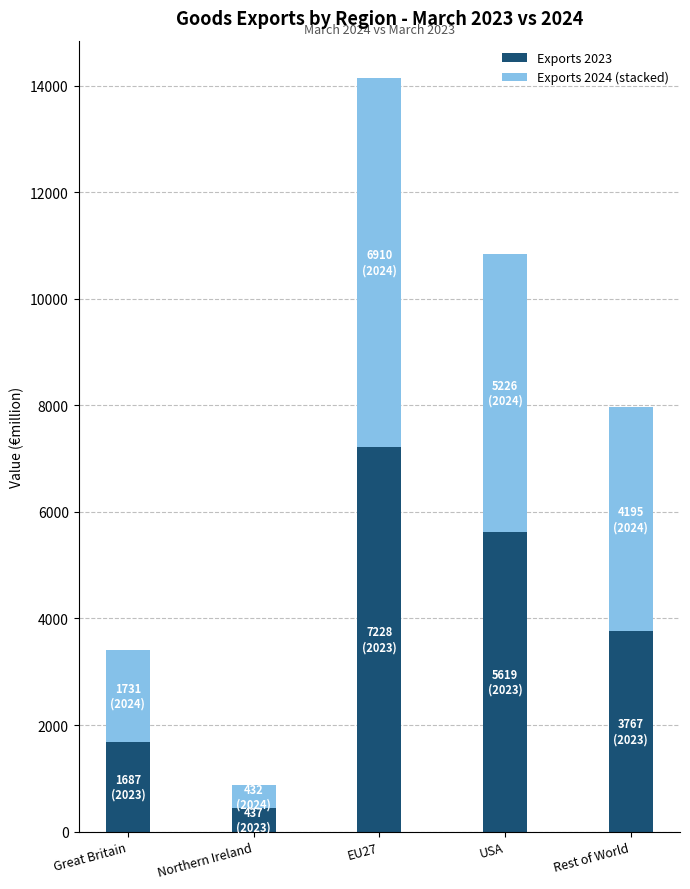

What is the difference between the Exports 2023 values at Rest of World and EU27?

3461